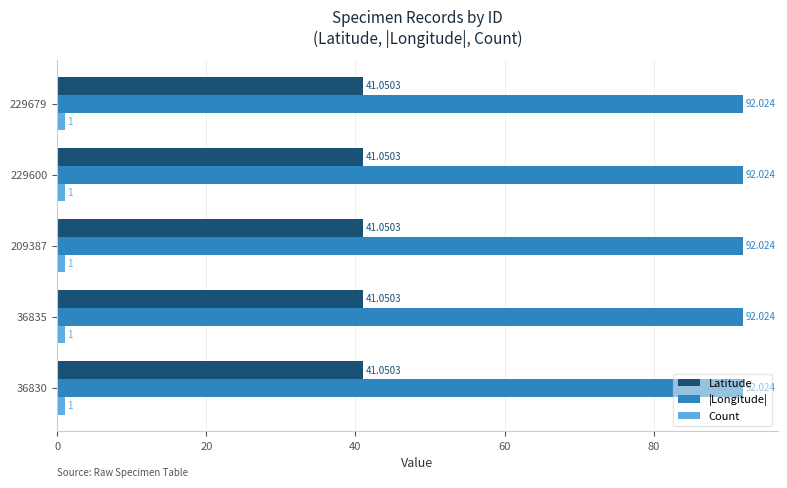

Is the value of Latitude at 229600 greater than the value of Count at 36830?

Yes